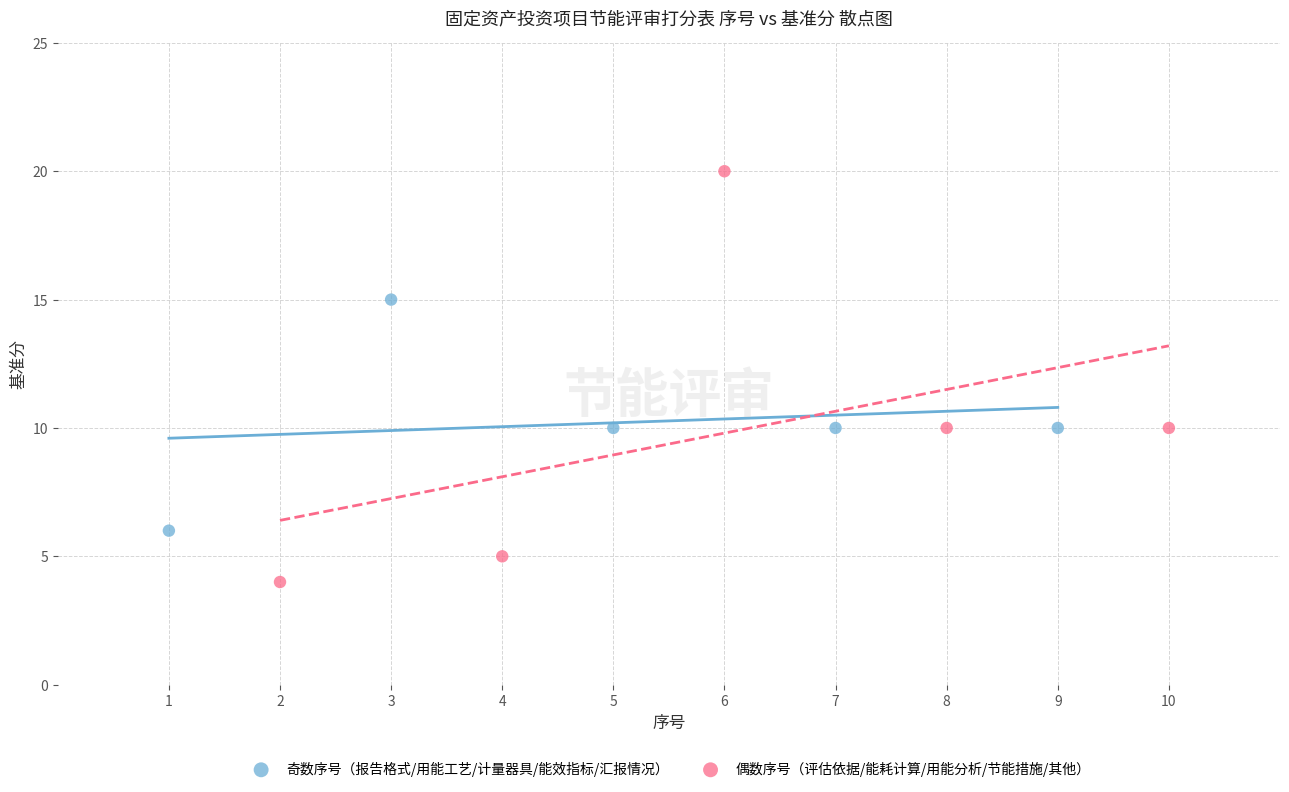

Which series reaches the minimum Y coordinate?

偶数序号（评估依据/能耗计算/用能分析/节能措施/其他）